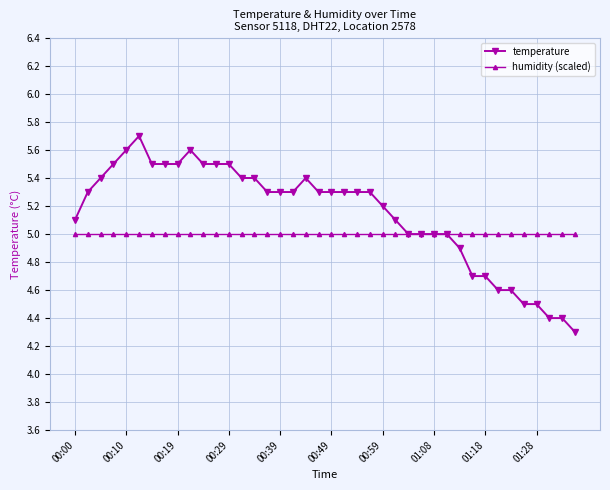

Reading right to left, list all the values displayed in this chart.

temperature: 4.3	4.4	4.4	4.5	4.5	4.6	4.6	4.7	4.7	4.9	5.0	5.0	5.0	5.0	5.1	5.2	5.3	5.3	5.3	5.3	5.3	5.4	5.3	5.3	5.3	5.4	5.4	5.5	5.5	5.5	5.6	5.5	5.5	5.5	5.7	5.6	5.5	5.4	5.3	5.1
humidity (scaled): 5.0	5.0	5.0	5.0	5.0	5.0	5.0	5.0	5.0	5.0	5.0	5.0	5.0	5.0	5.0	5.0	5.0	5.0	5.0	5.0	5.0	5.0	5.0	5.0	5.0	5.0	5.0	5.0	5.0	5.0	5.0	5.0	5.0	5.0	5.0	5.0	5.0	5.0	5.0	5.0